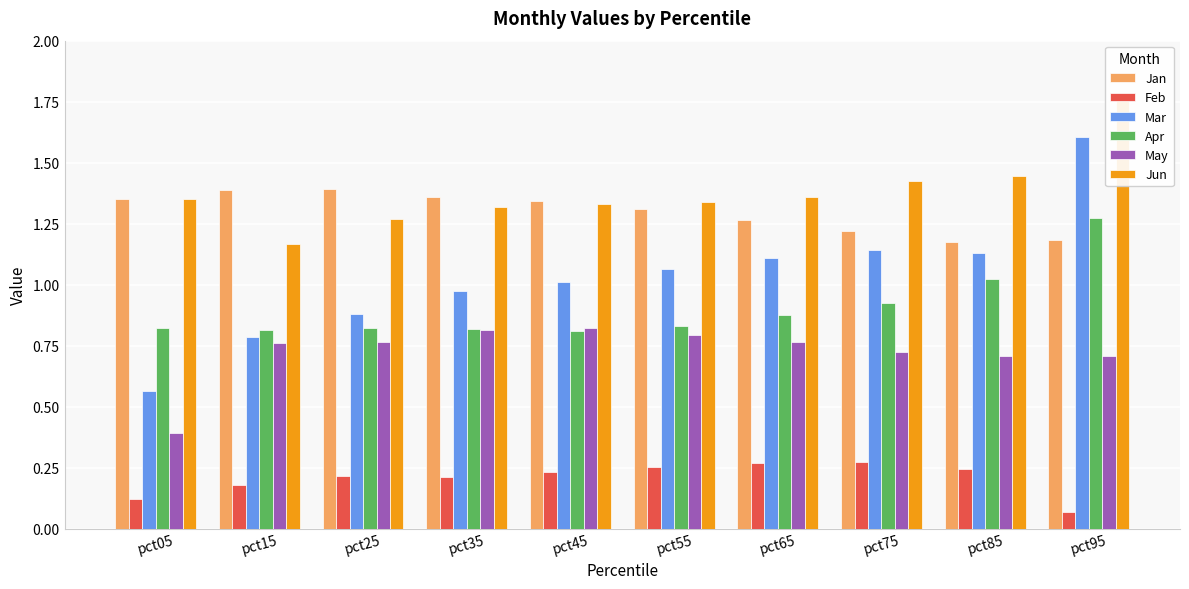

Which category has the lowest value in the Jan series?

pct85